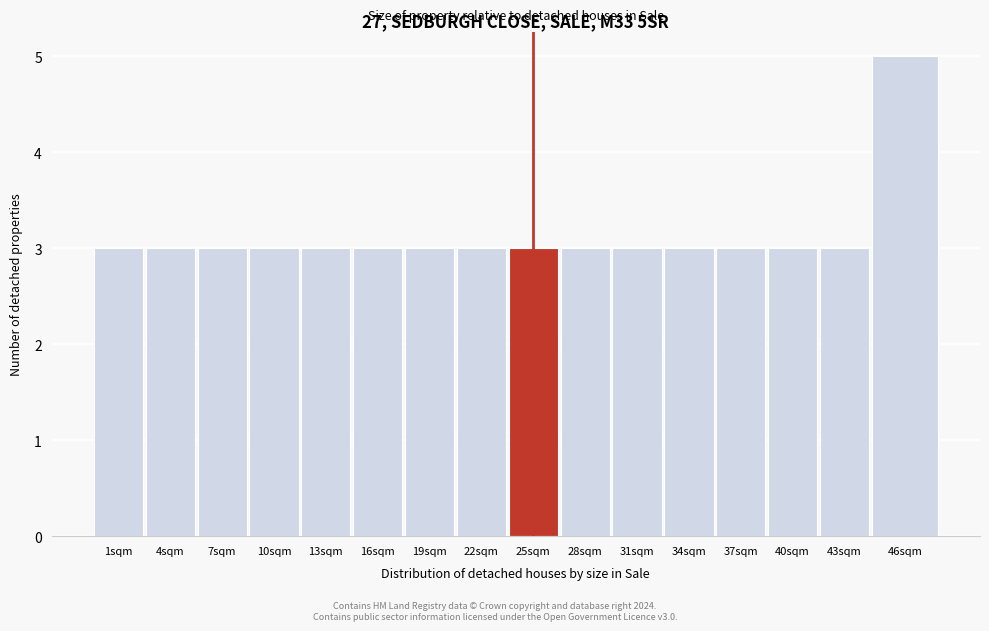

Reading left to right, what are all the values shown in this chart?

3	3	3	3	3	3	3	3	3	3	3	3	3	3	3	5